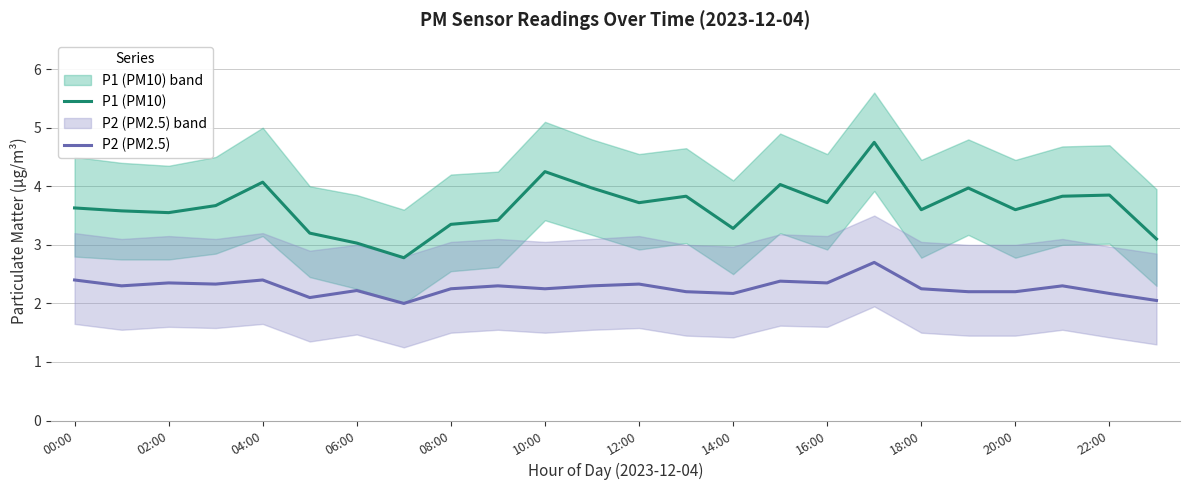

True or false: P2 (PM2.5) has more than 1 interior local peaks.

True